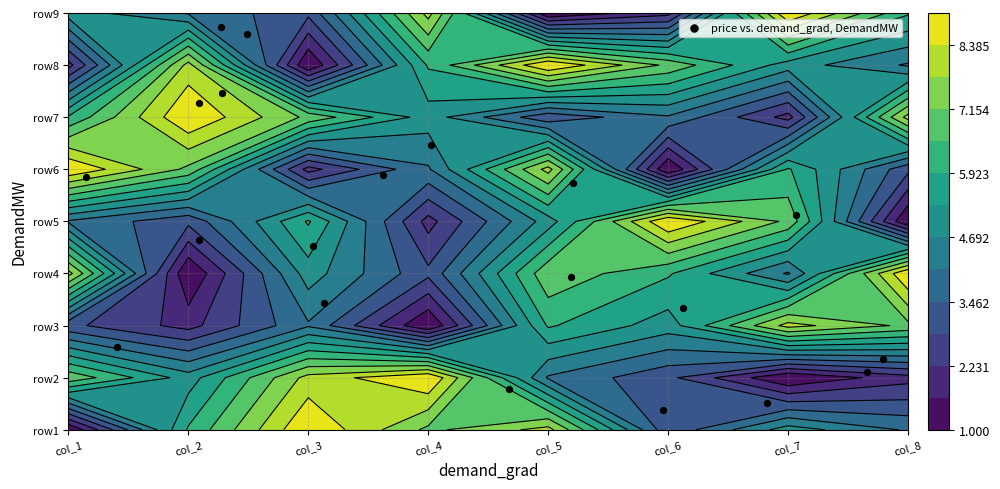

What is the difference between the maximum and minimum values?

7.4